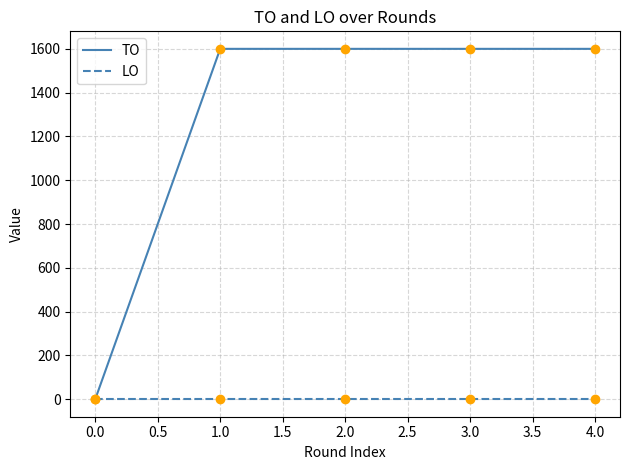

List the series in order of their peak value, highest first.

TO, LO